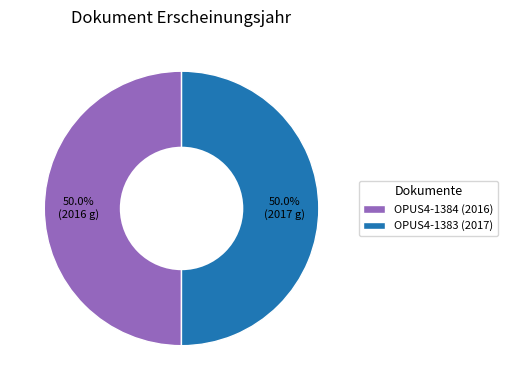

What is the total percentage of OPUS4-1383 (2017) and OPUS4-1384 (2016)?

100.0%